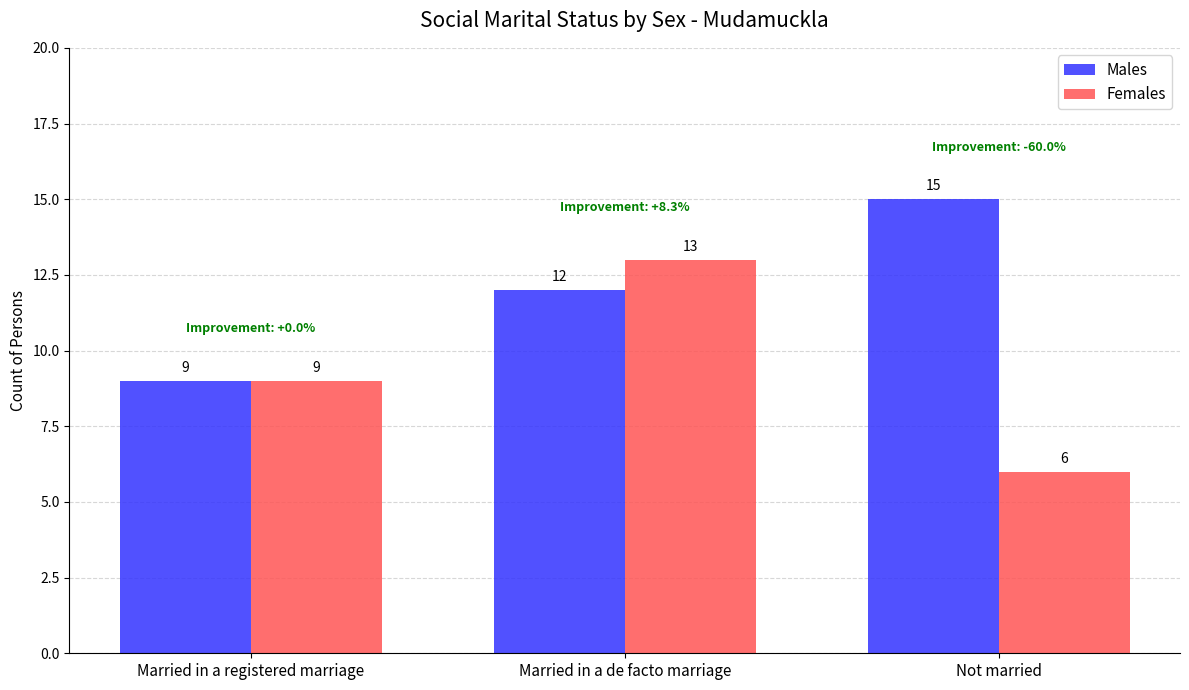

Which series has the widest spread of values?

Females